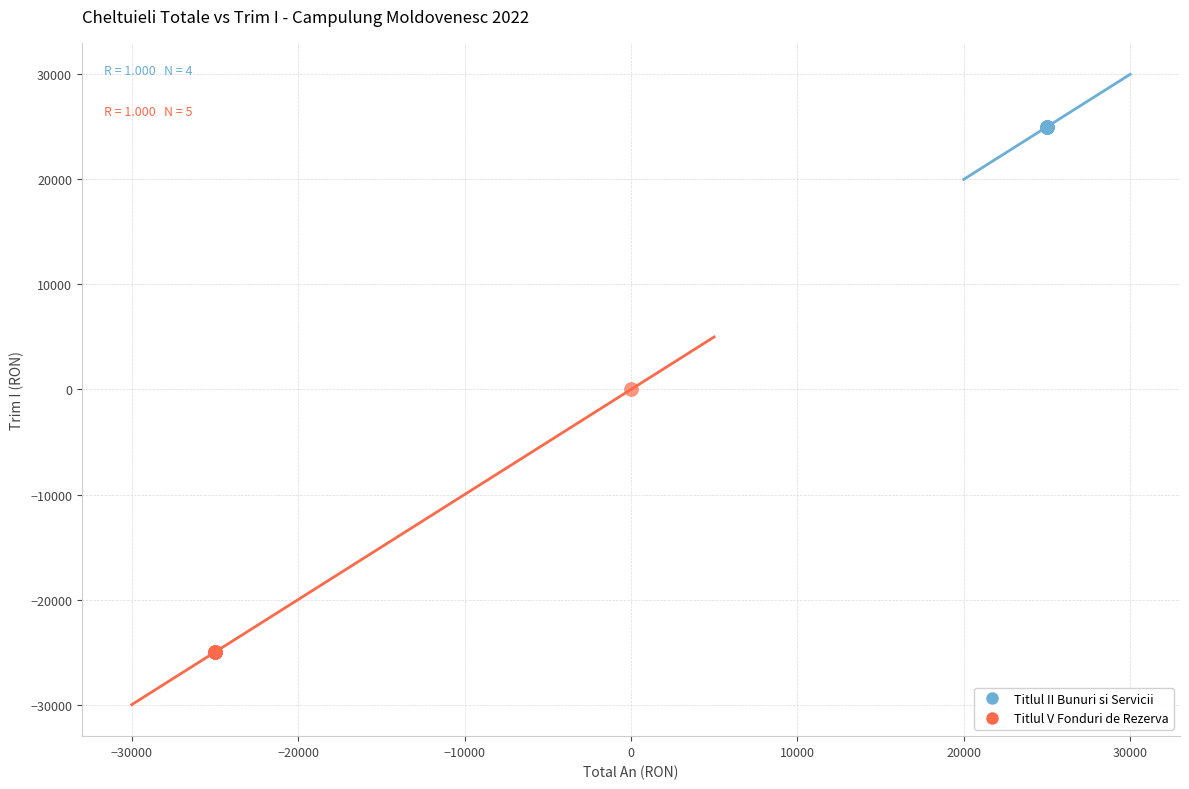

Which series contains the lowest Y value?

Titlul V Fonduri de Rezerva